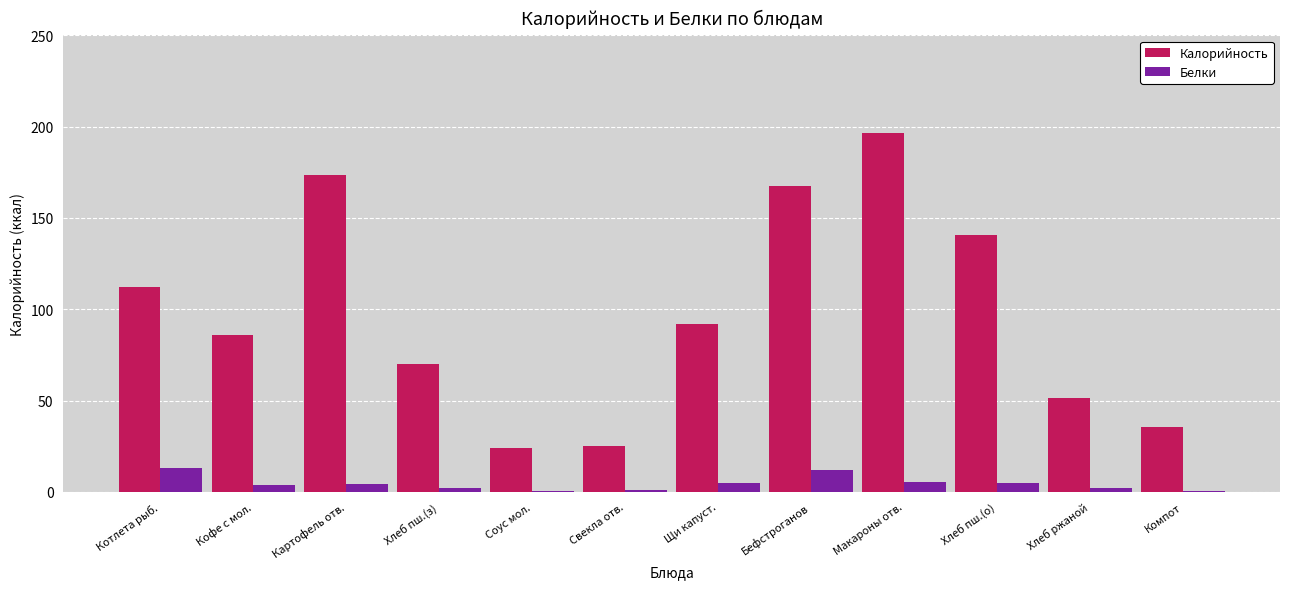

At which category does the chart reach its peak across all series?

Макароны отв.